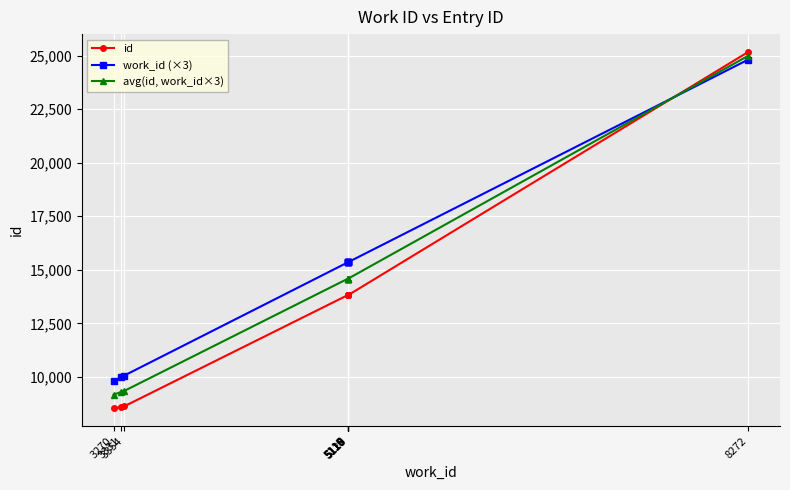

The value of avg(id, work_id×3) at 5117 is 21353.2. True or false?

False